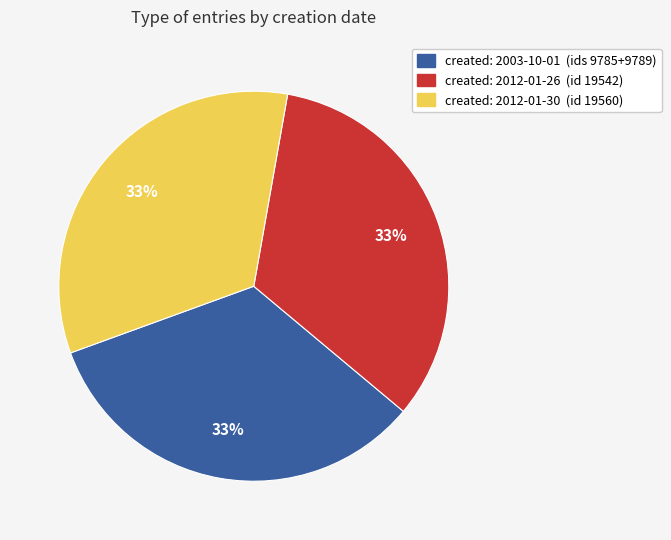

Is there a majority slice in this chart?

No